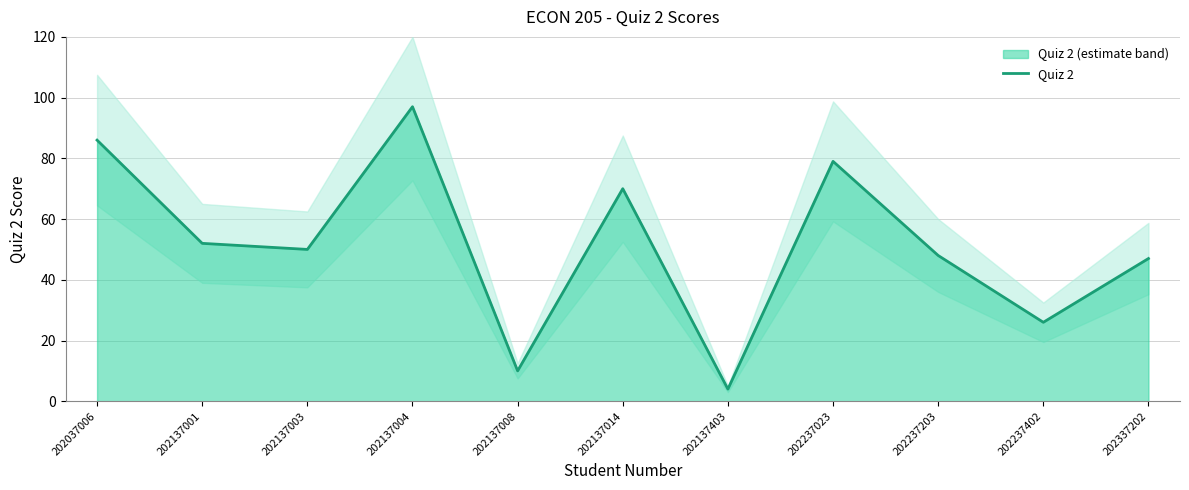

What is the value of the 6th point from the left?

70